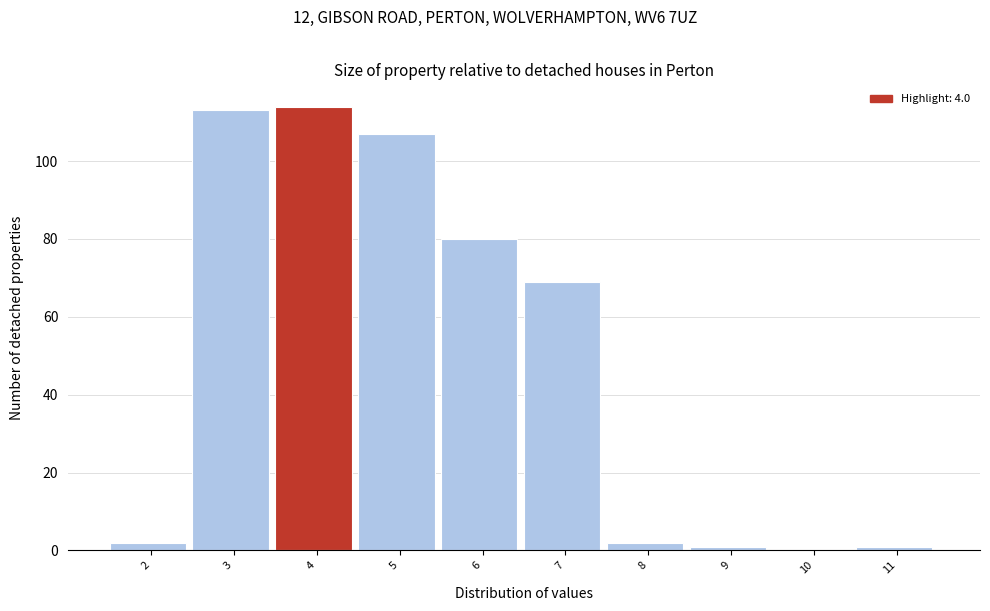

Reading right to left, extract all data points from this chart.

11=1	10=0	9=1	8=2	7=69	6=80	5=107	4=114	3=113	2=2